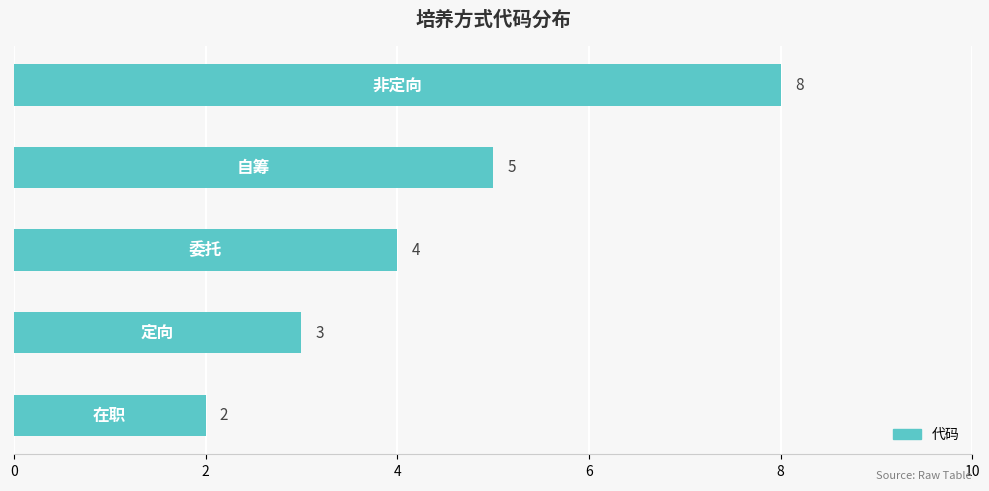

What is the average value?

4